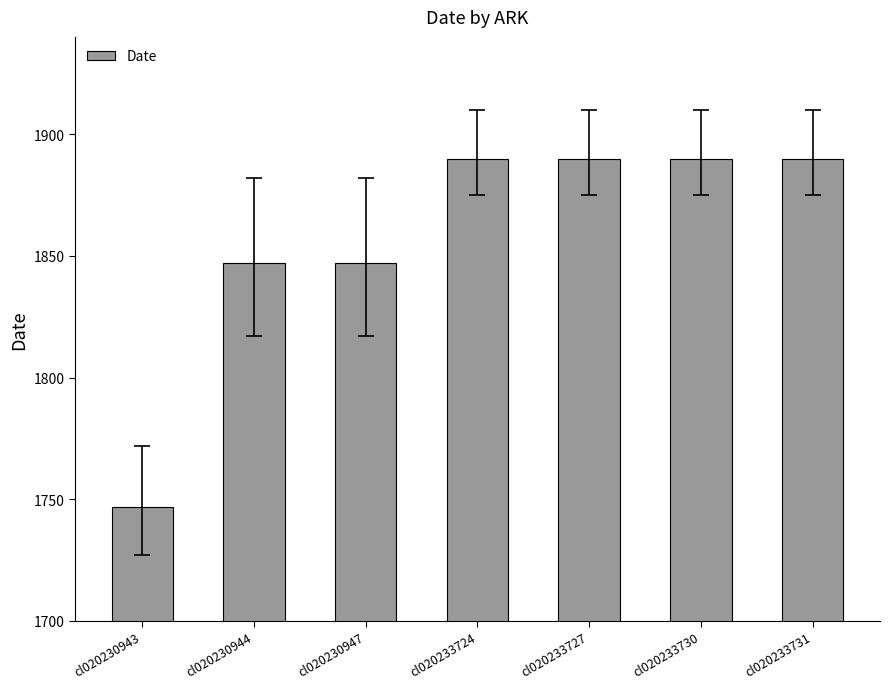

What is the ratio of the value at cl020233730 to the value at cl020233727?

1.0